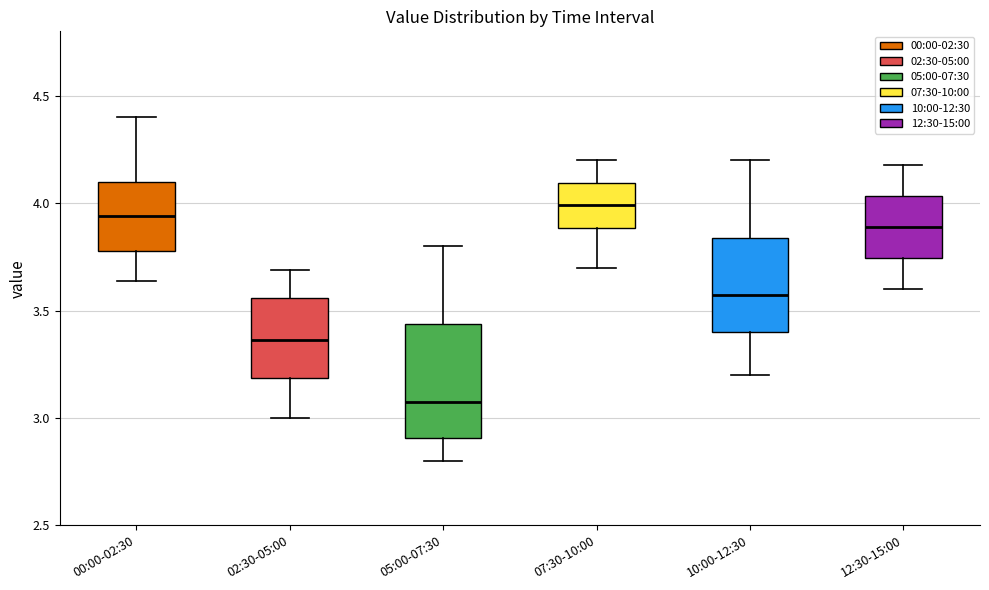

Which box's median line is the highest?

07:30-10:00